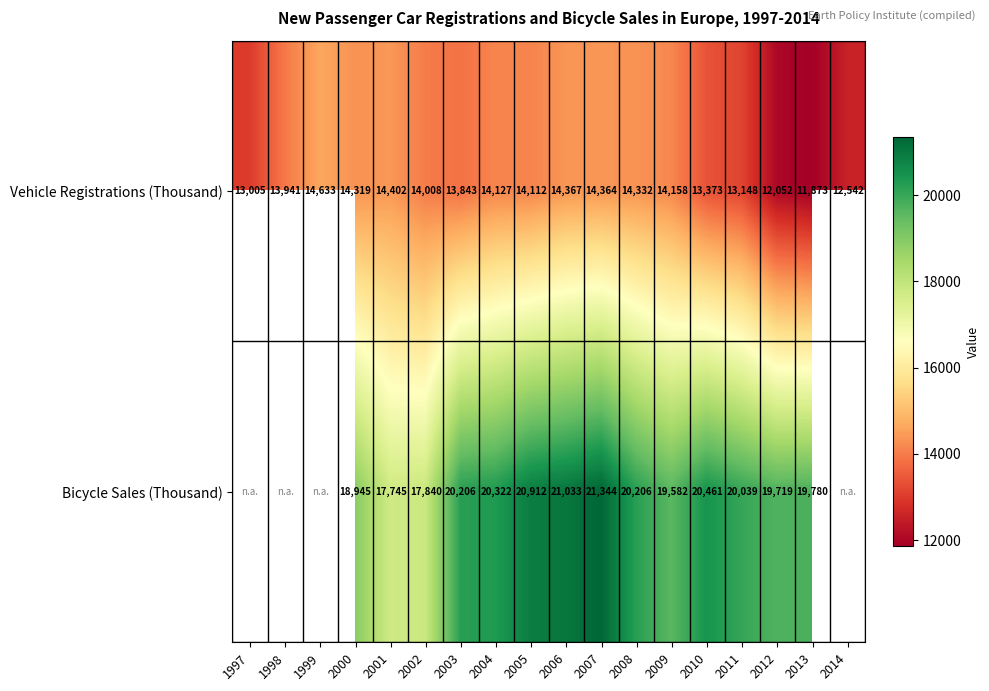

What is the average value of the Vehicle Registrations (Thousand) series?

13699.9